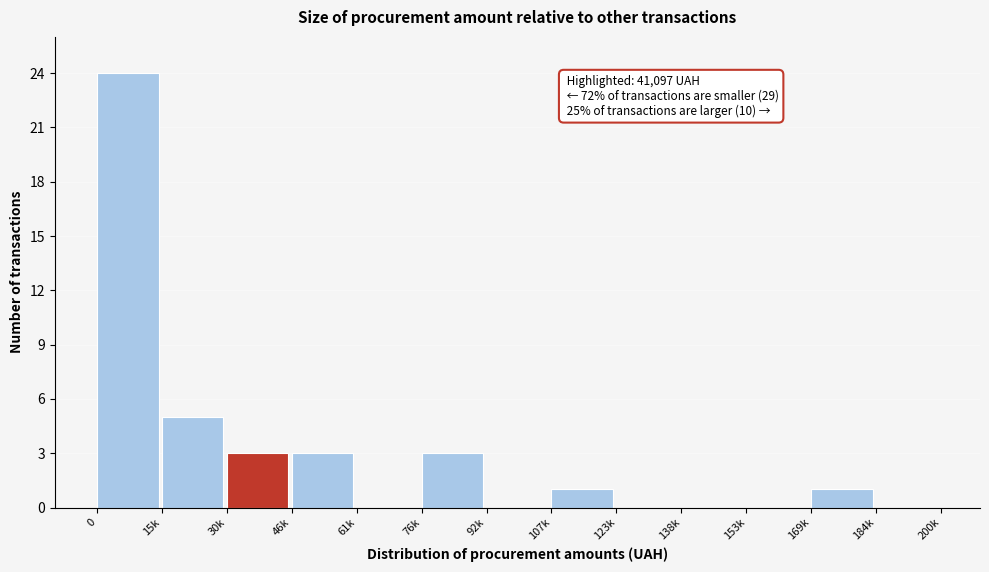

Reading left to right, extract all data points from this chart.

0=24	15k=5	30k=3	46k=3	61k=0	76k=3	92k=0	107k=1	123k=0	138k=0	153k=0	169k=1	184k=0